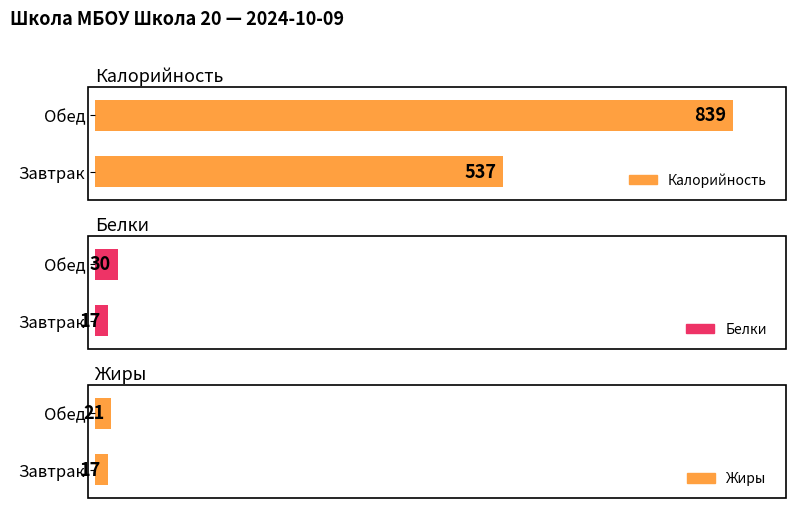

Rank the categories by Белки value from highest to lowest.

Обед, Завтрак